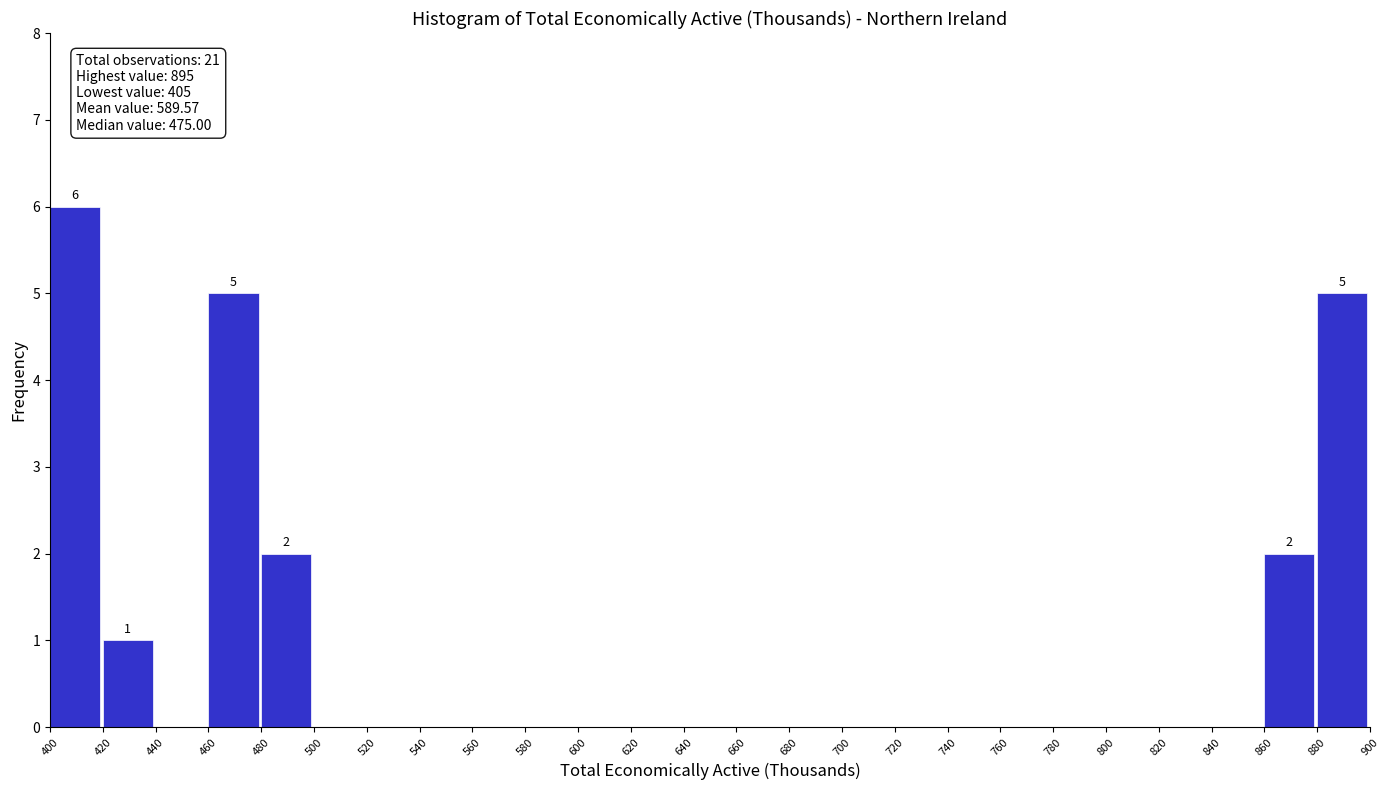

Which range on the x-axis has the tallest bar?

400 to 420